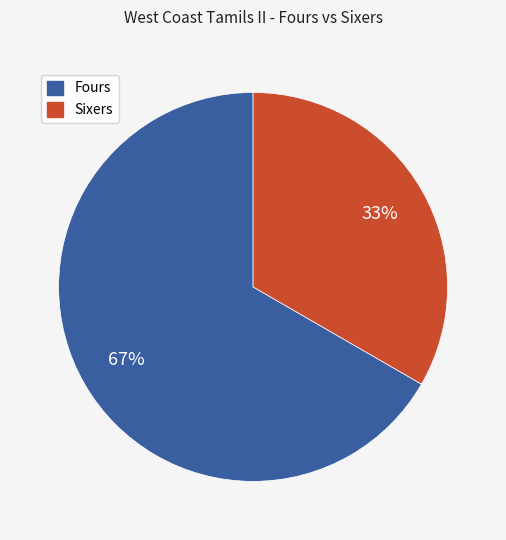

Between Fours and Sixers, which is larger?

Fours